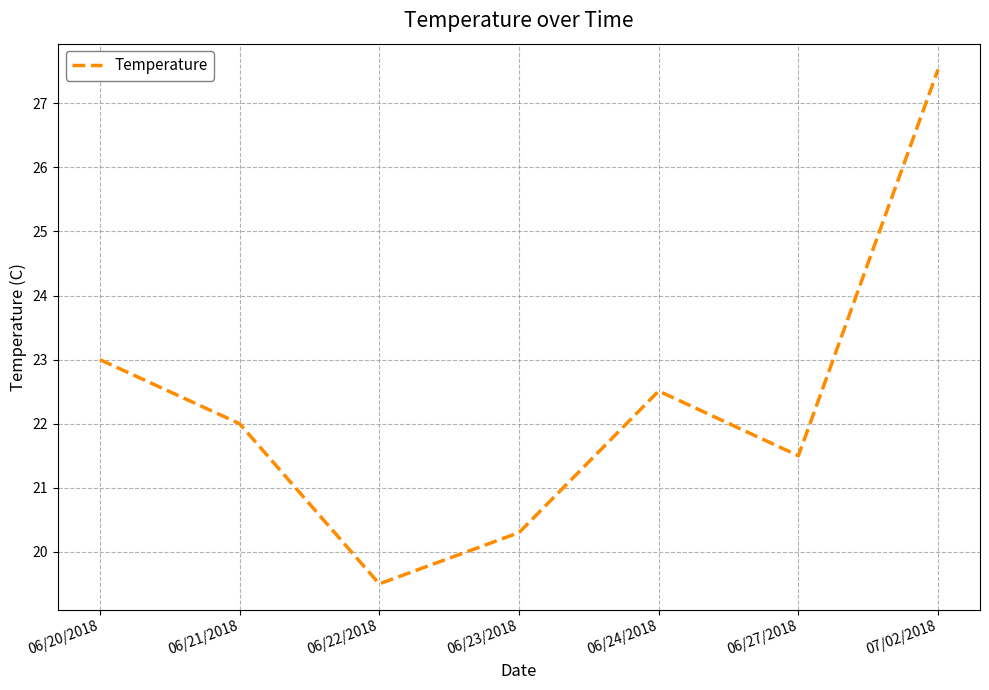

What is the greatest value displayed?

27.5